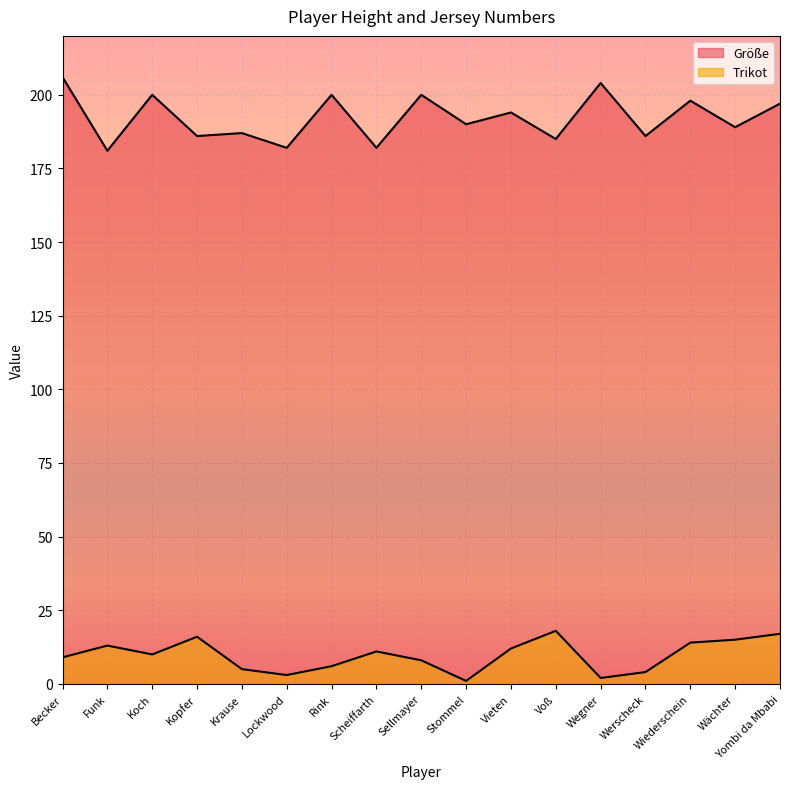

What is the value of the Größe point at the 16th from the left?

189